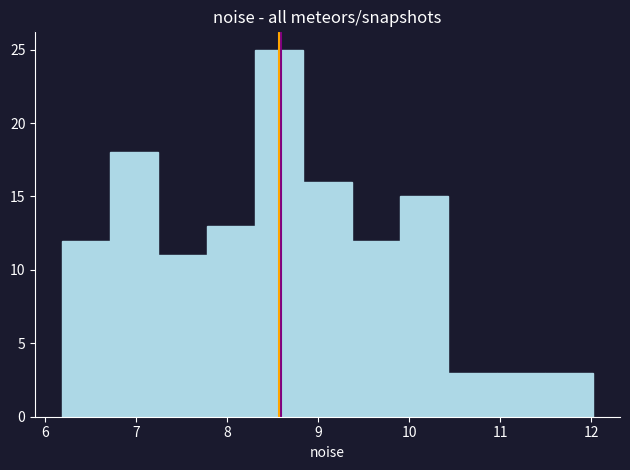

What is the height of the bar covering 10.4 to 11.0 on the x-axis? Neither the bar edges nor the heights are printed on the chart, so give them approximately, as read against the axes.

3